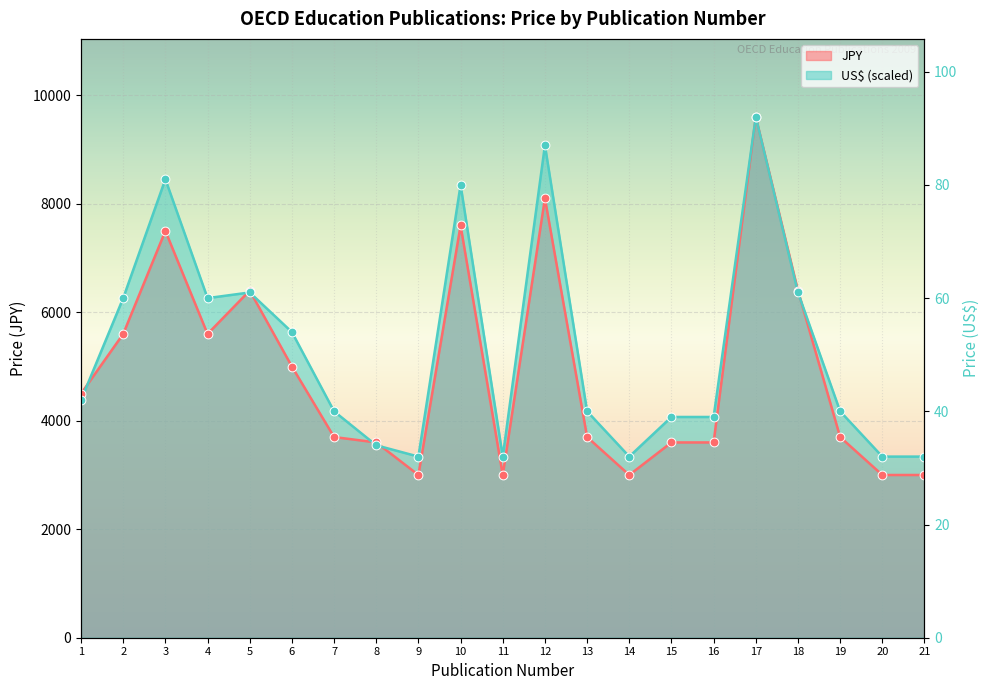

At which category is the sum across all series the highest?

17